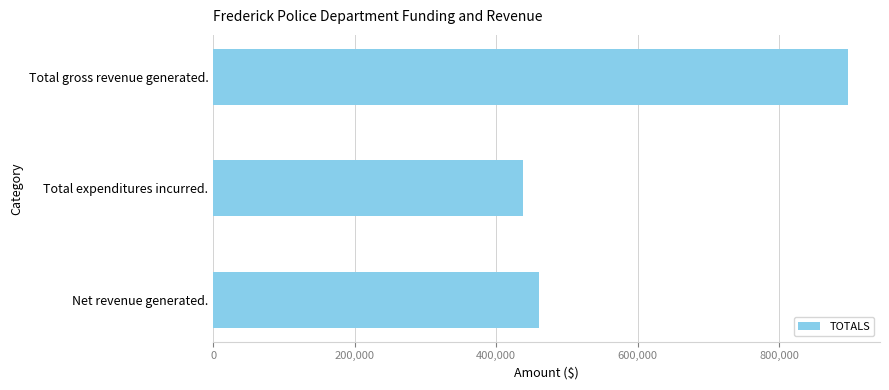

What is the change in value from Total expenditures incurred. to Net revenue generated.?

+22967.5